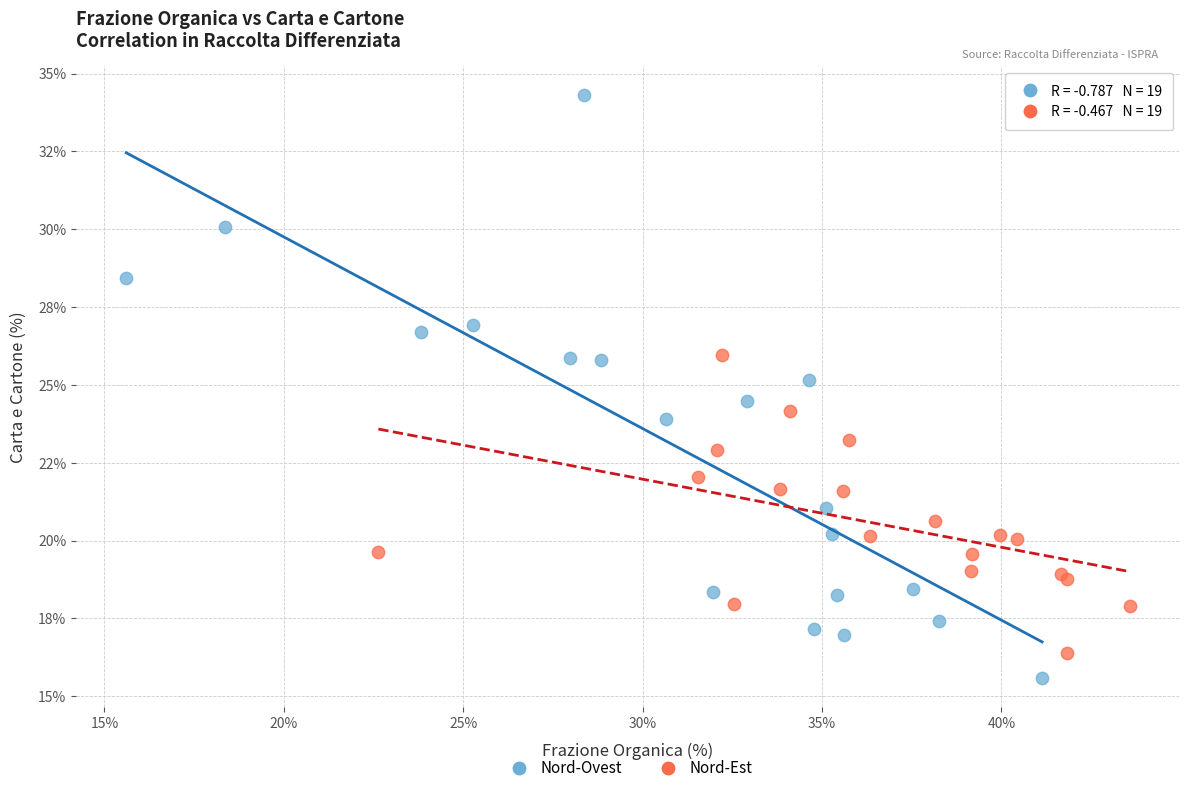

Which series reaches the maximum Y coordinate?

Nord-Ovest